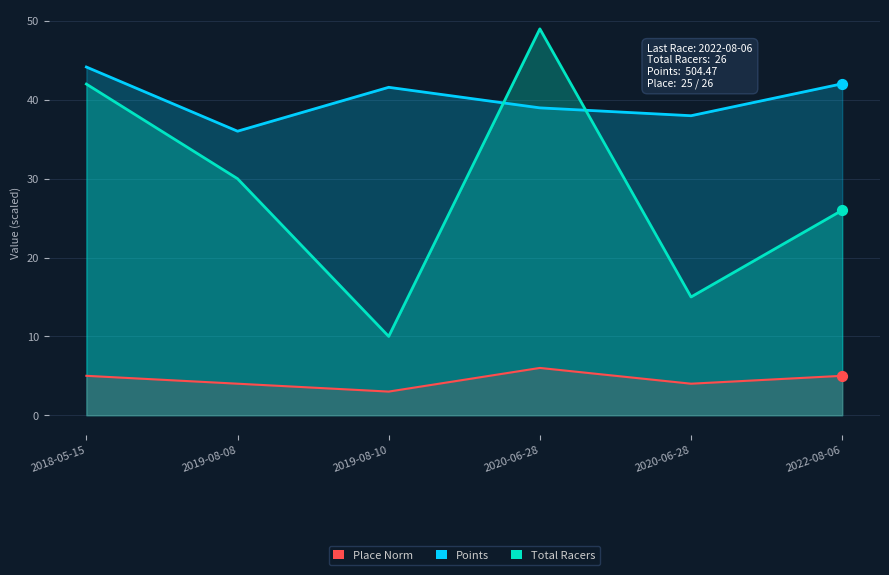

What are all the series names shown in the legend?

Total Racers, Points